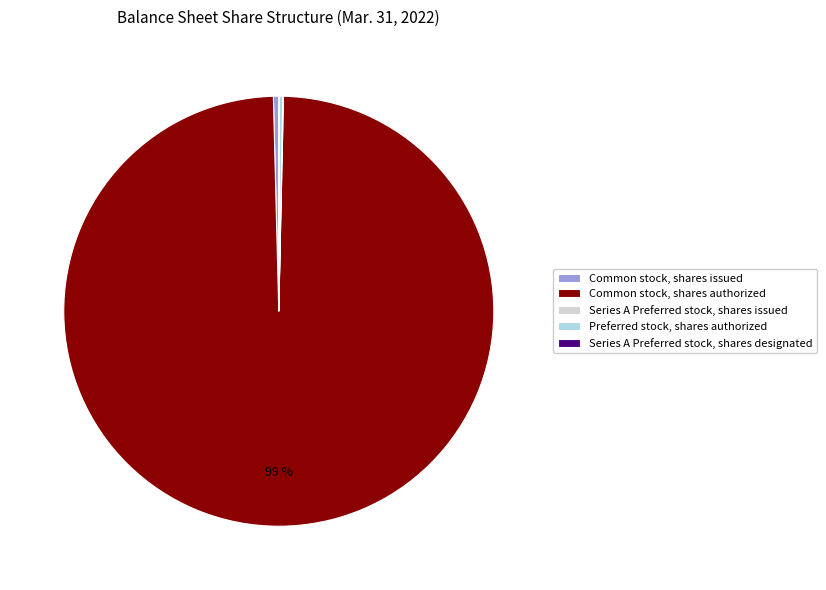

True or false: Common stock, shares authorized accounts for 99% of the total.

True